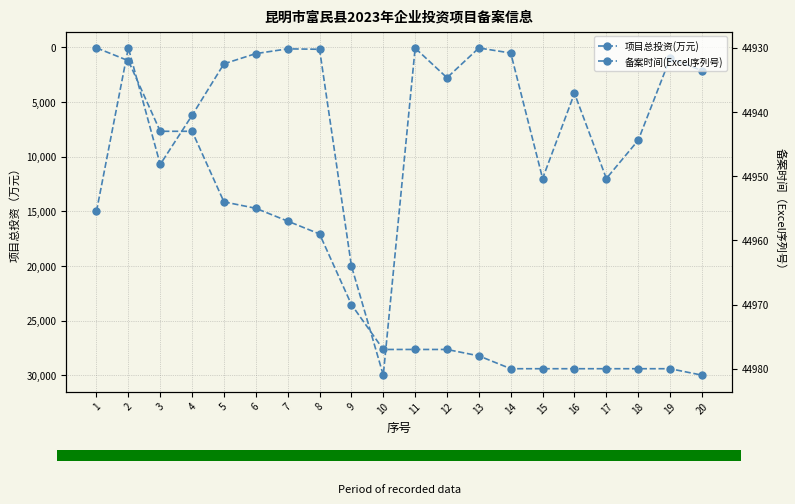

What is the lowest value of the 项目总投资(万元) series?

40.7